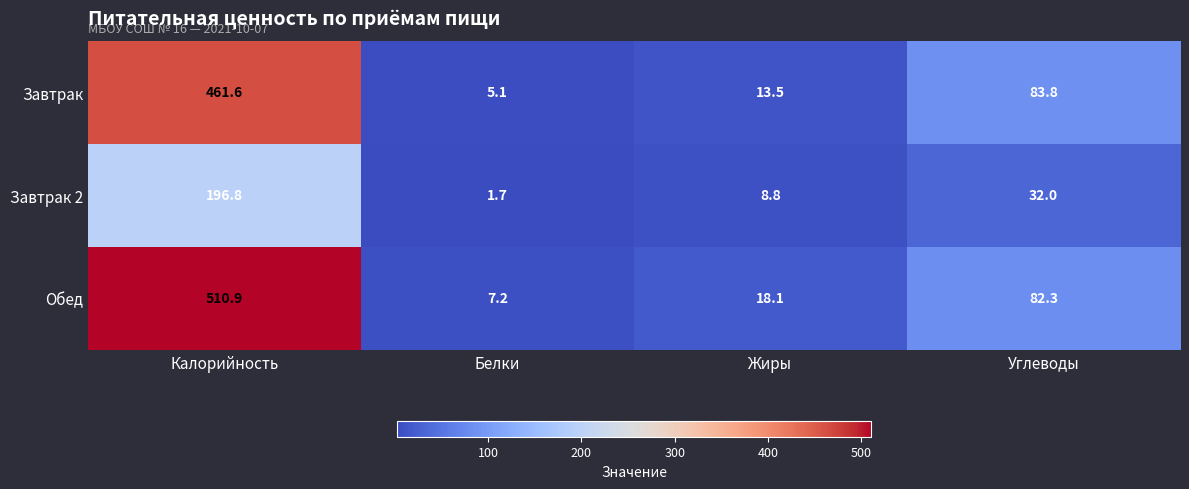

Which series has the largest total across all categories?

Обед